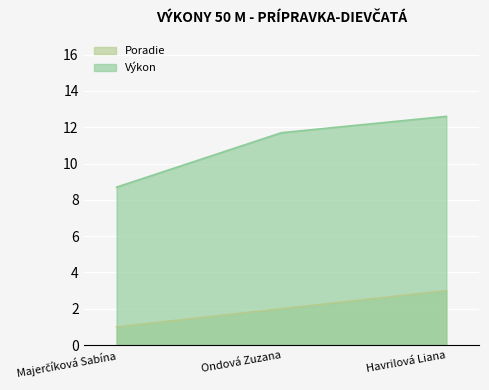

Reading left to right, extract all data points from this chart.

Poradie: Majerčíková Sabína=1.0	Ondová Zuzana=2.0	Havrilová Liana=3.0
Výkon: Majerčíková Sabína=8.7	Ondová Zuzana=11.7	Havrilová Liana=12.6